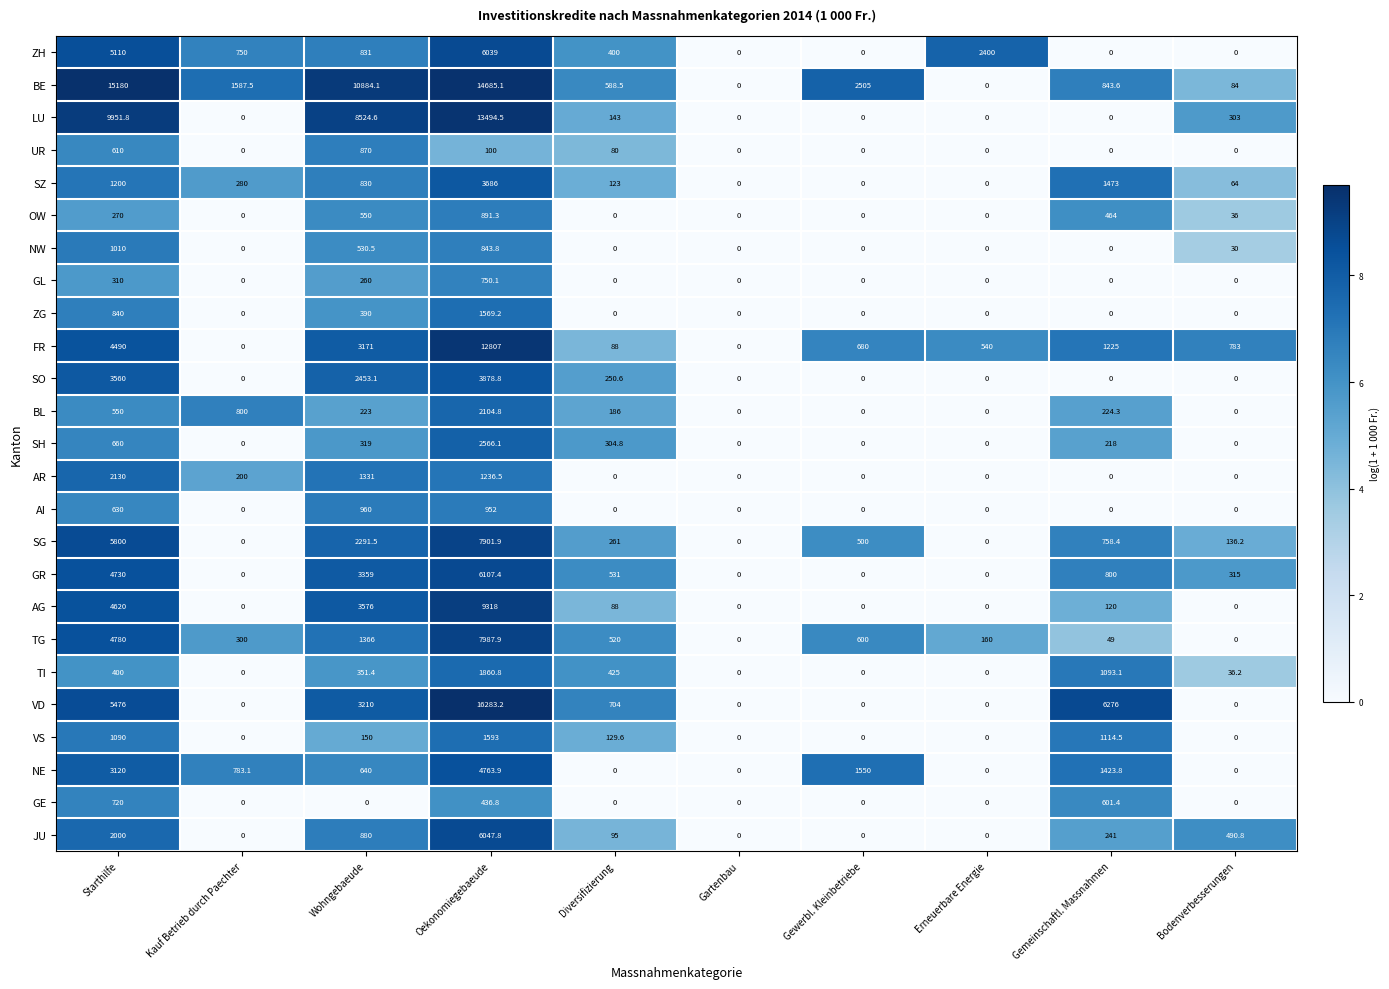

What is the highest value of the SZ series?

3686.0